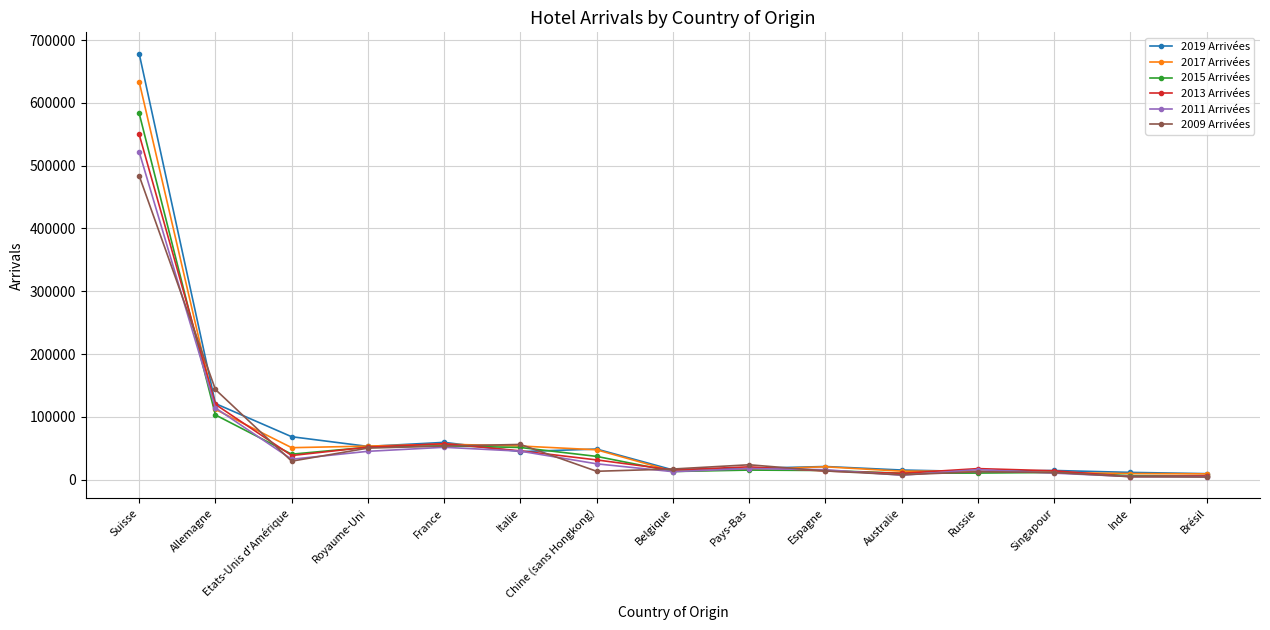

What is the difference between the 2009 Arrivées values at Australie and Allemagne?

135951